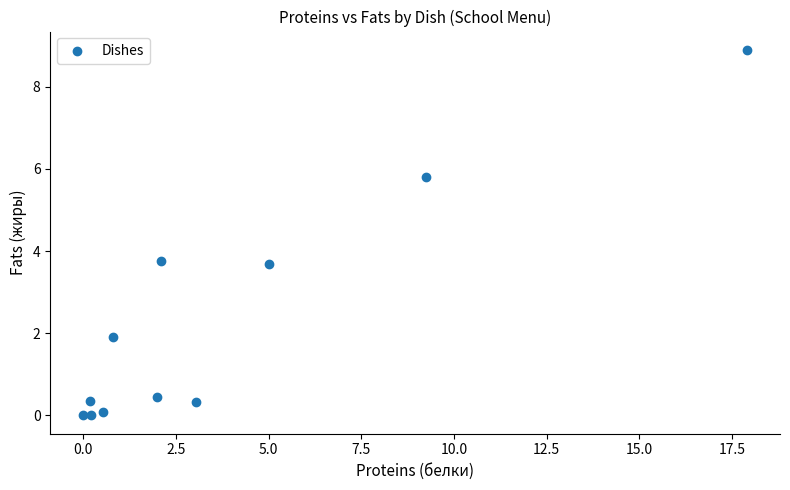

What is the average Y value?

2.3